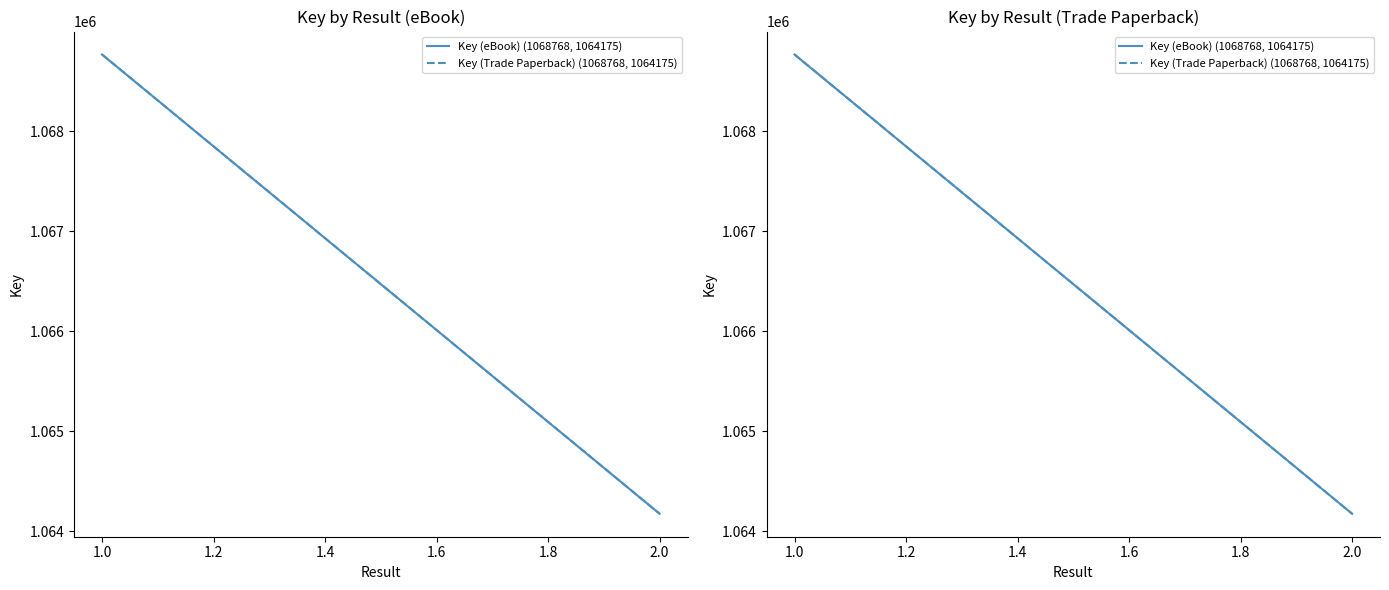

Is this an area chart (filled region under the line)?

No